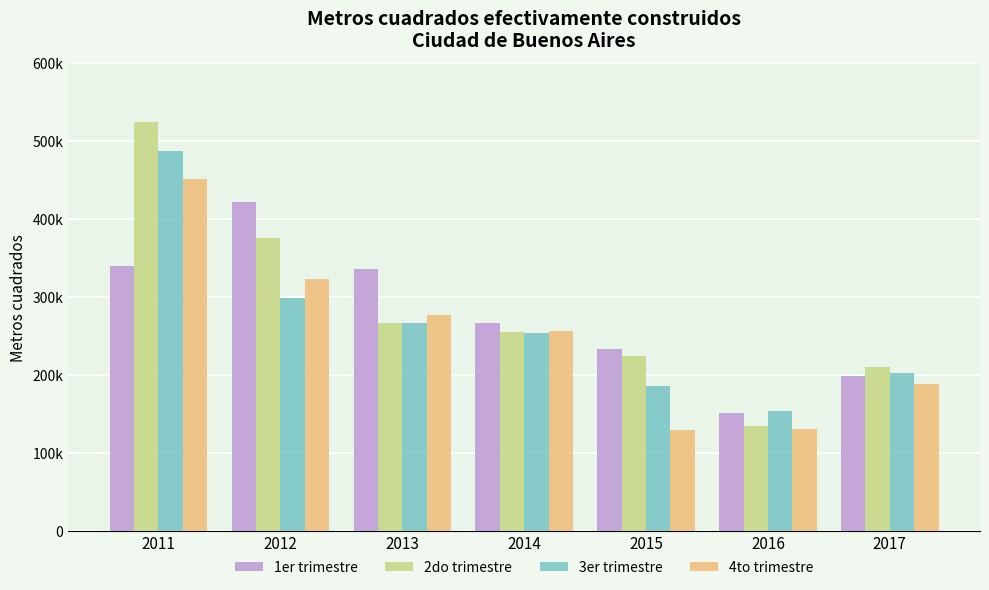

What is the approximate value of 4to trimestre at 2015?

128875.5